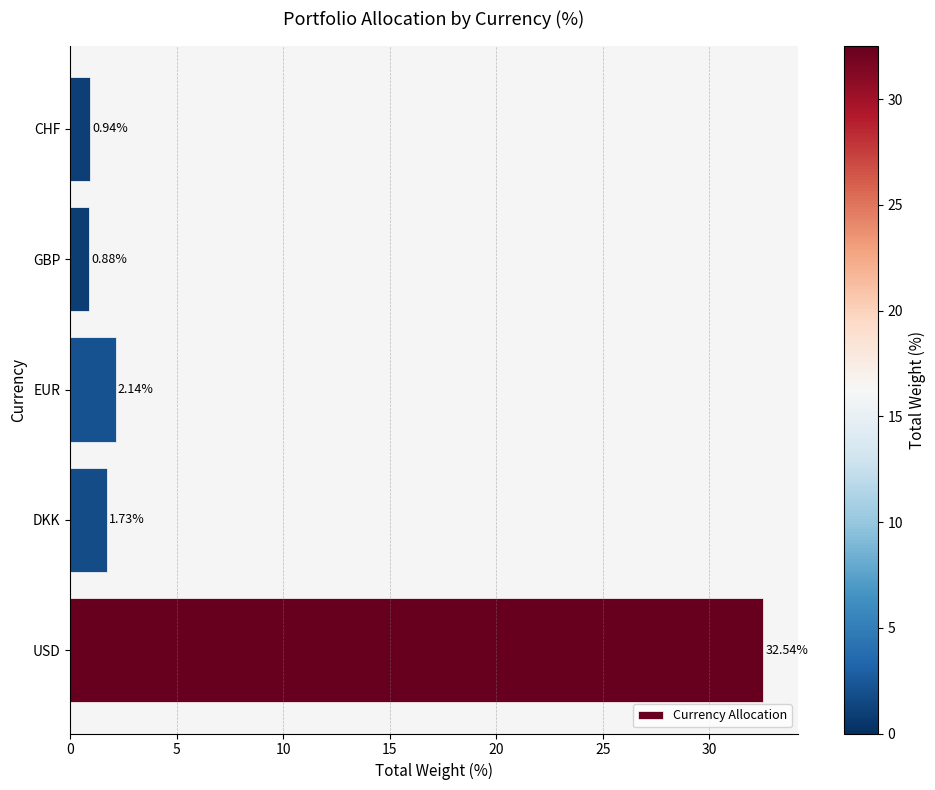

What is the ratio of the value at CHF to the value at EUR?

0.4